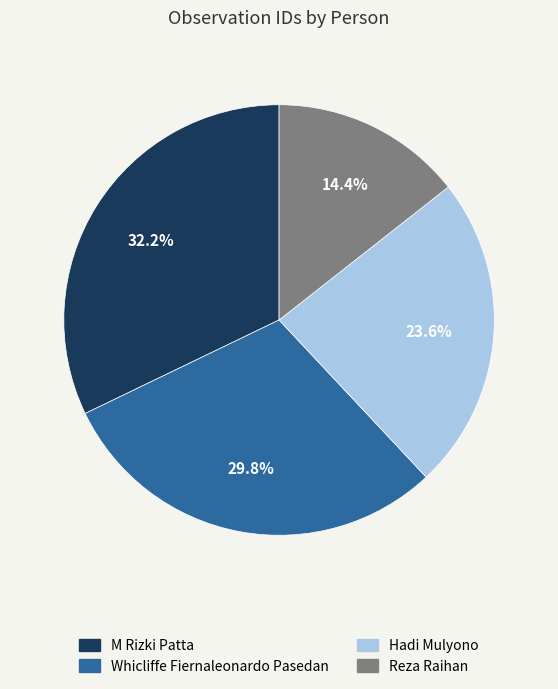

Is there a majority slice in this chart?

No